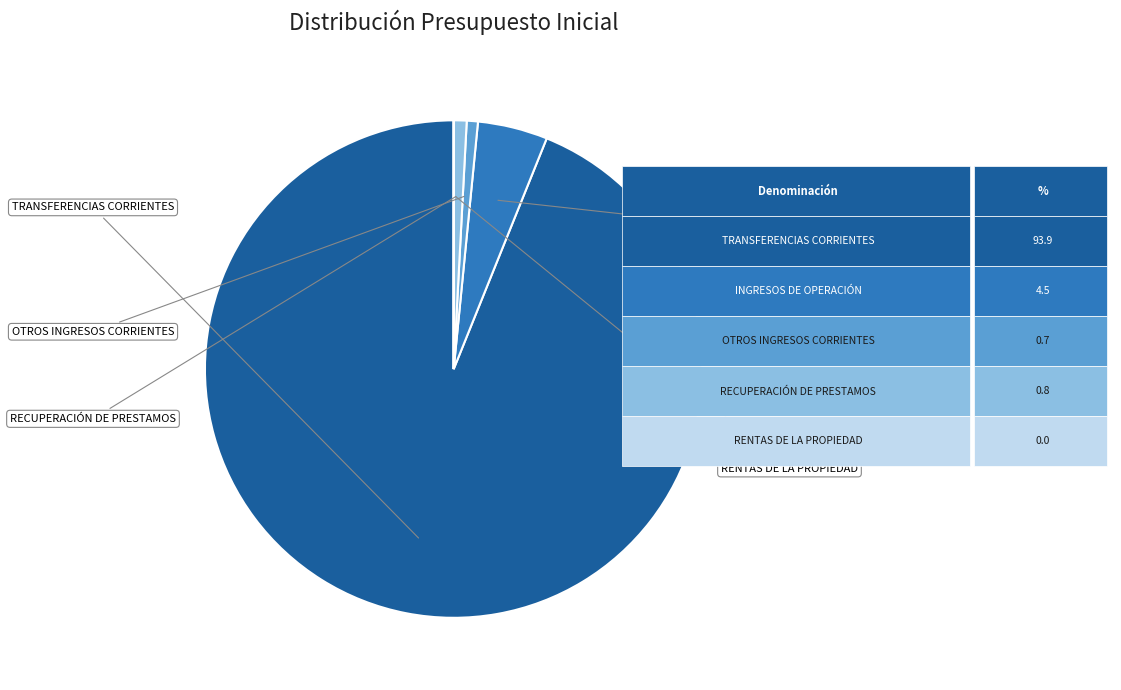

What percentage is NOT represented by INGRESOS DE OPERACIÓN?

95.5%